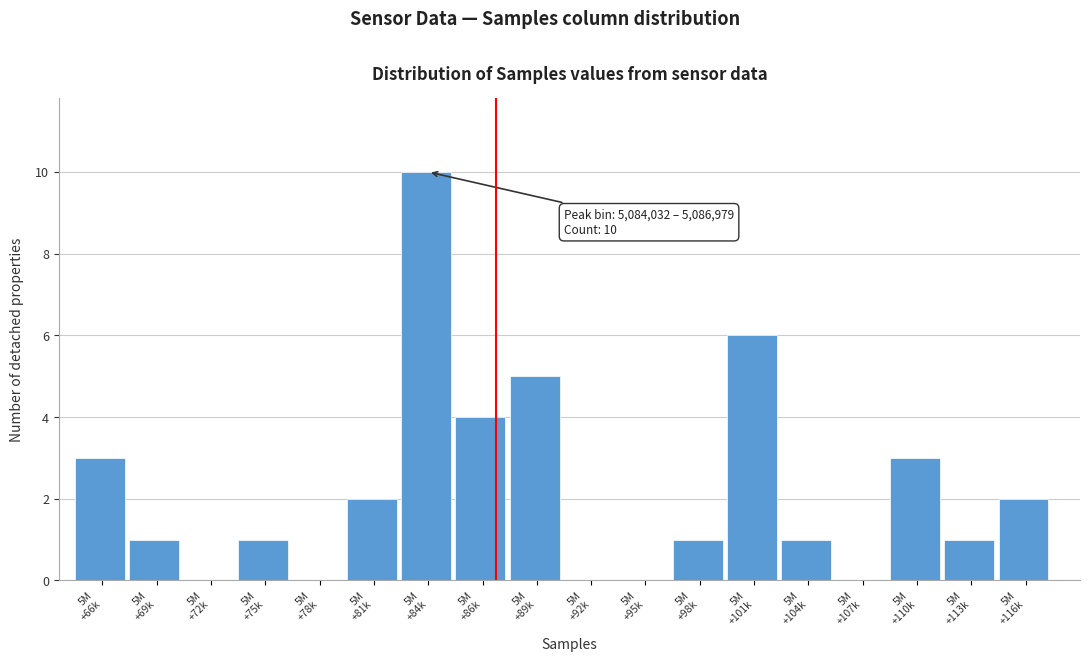

What is the sum of all values?

40